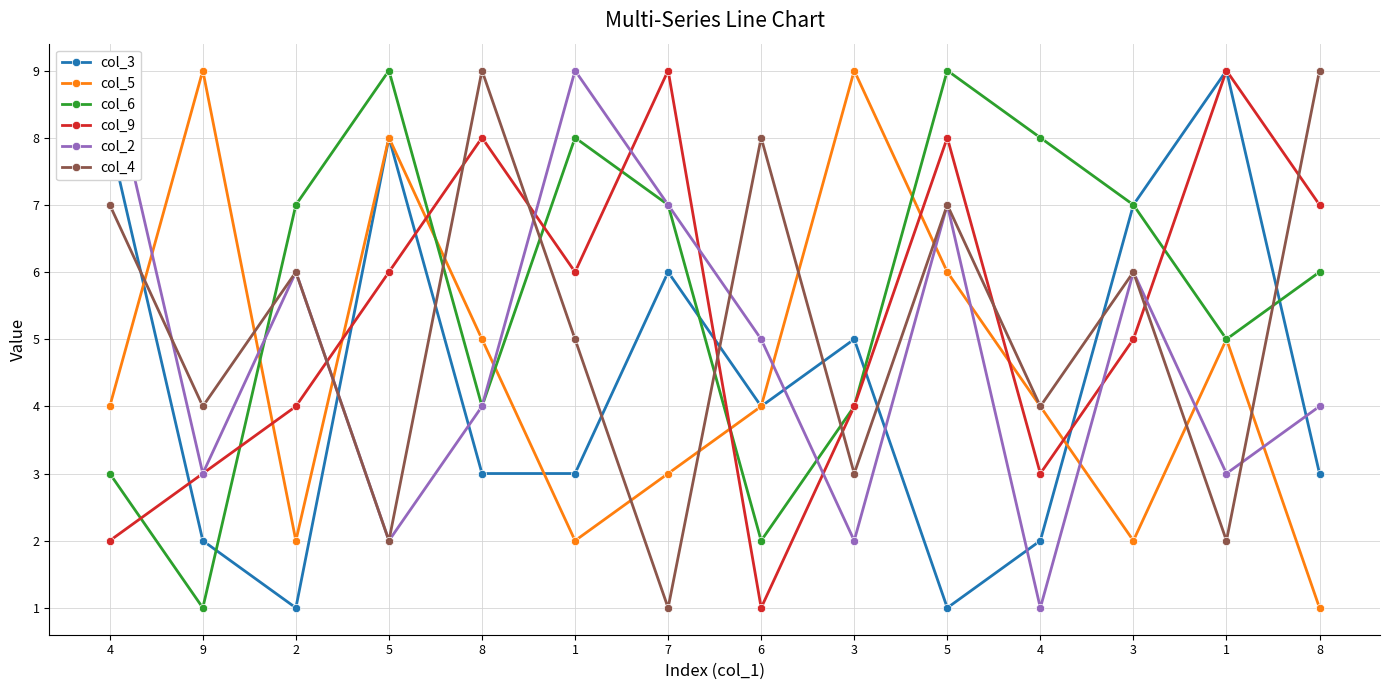

What is the sum of the col_6 values at 3 and 1?

15